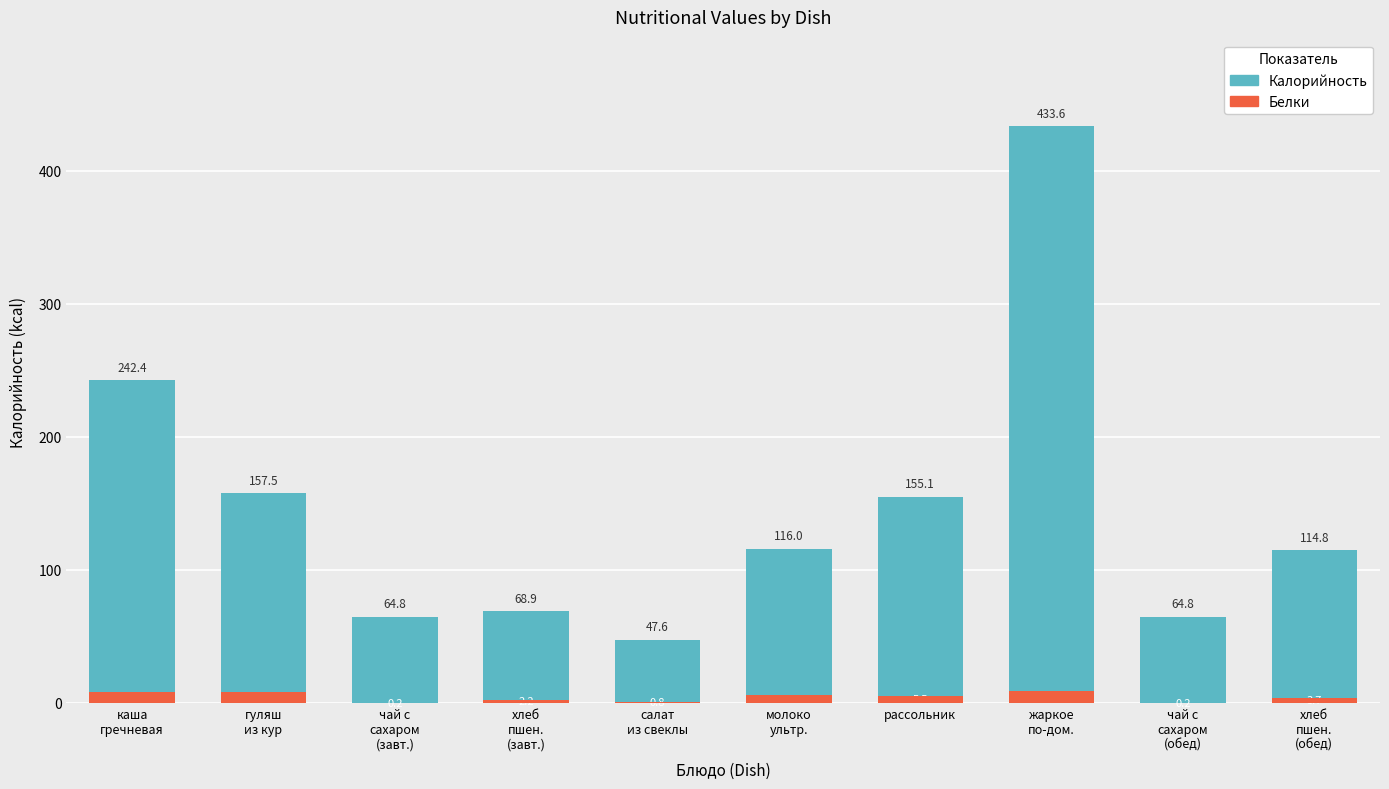

Rank the series at салат
из свеклы from lowest to highest value.

Белки, Калорийность